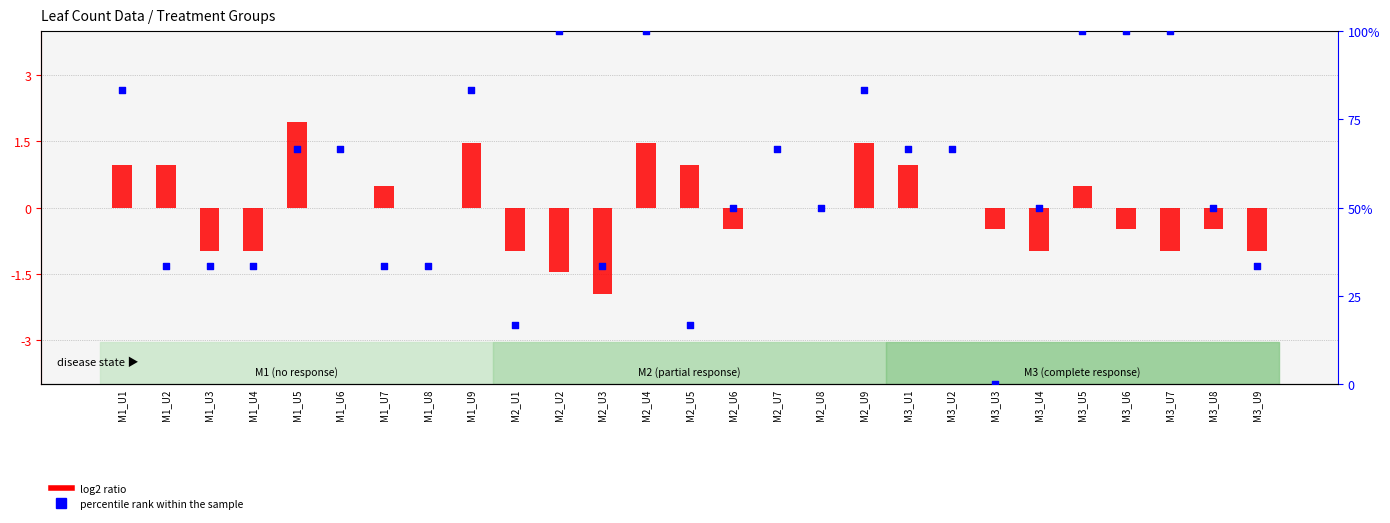

Which series has the largest total across all categories?

percentile rank within the sample